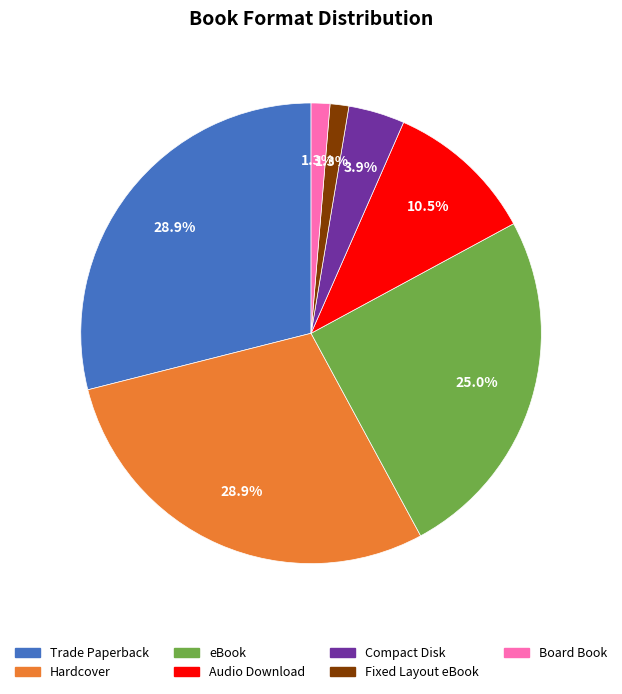

How much of the chart is everything except Fixed Layout eBook?

98.7%